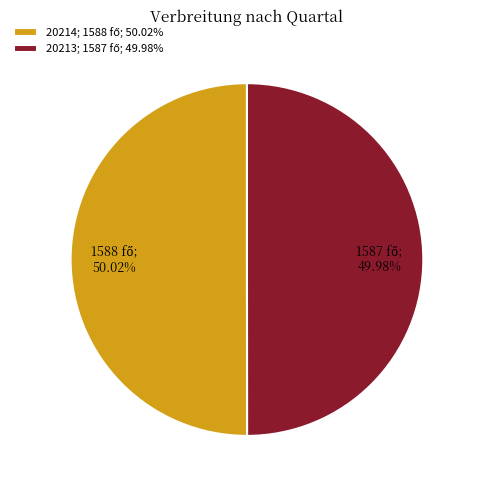

Is there a majority slice in this chart?

Yes